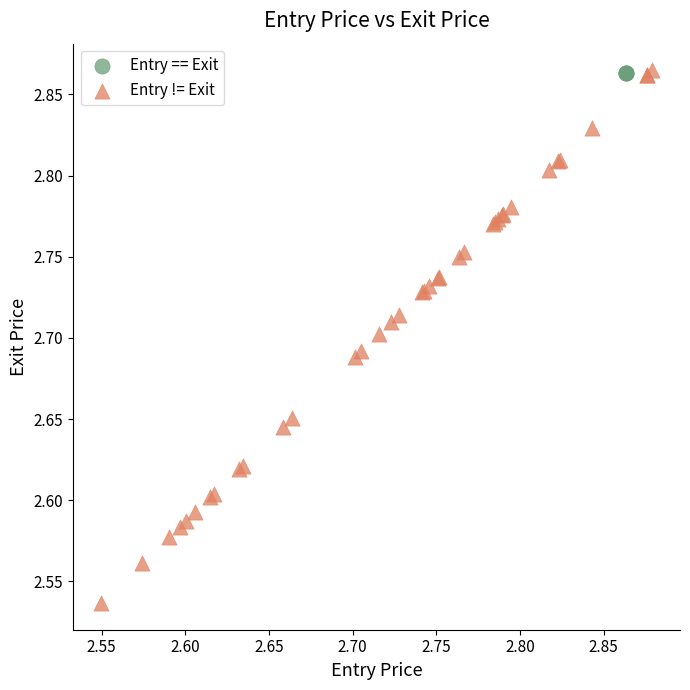

Which series reaches the minimum Y coordinate?

Entry != Exit